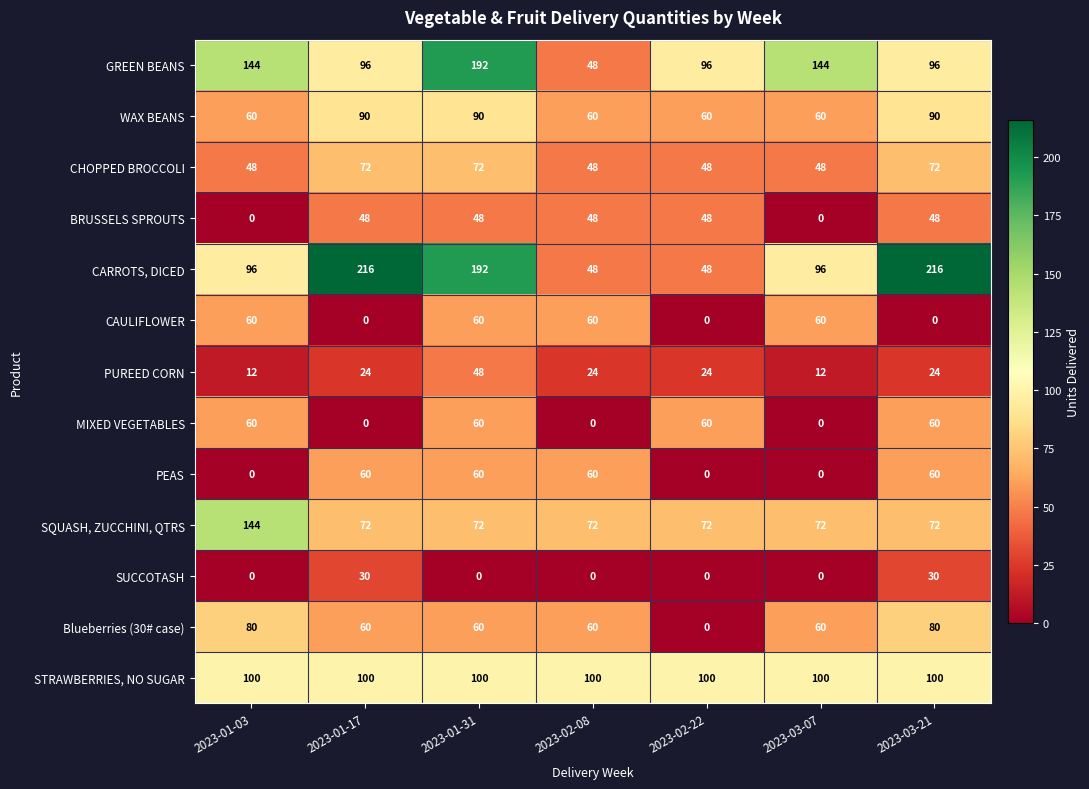

Which series has the largest total across all categories?

CARROTS, DICED